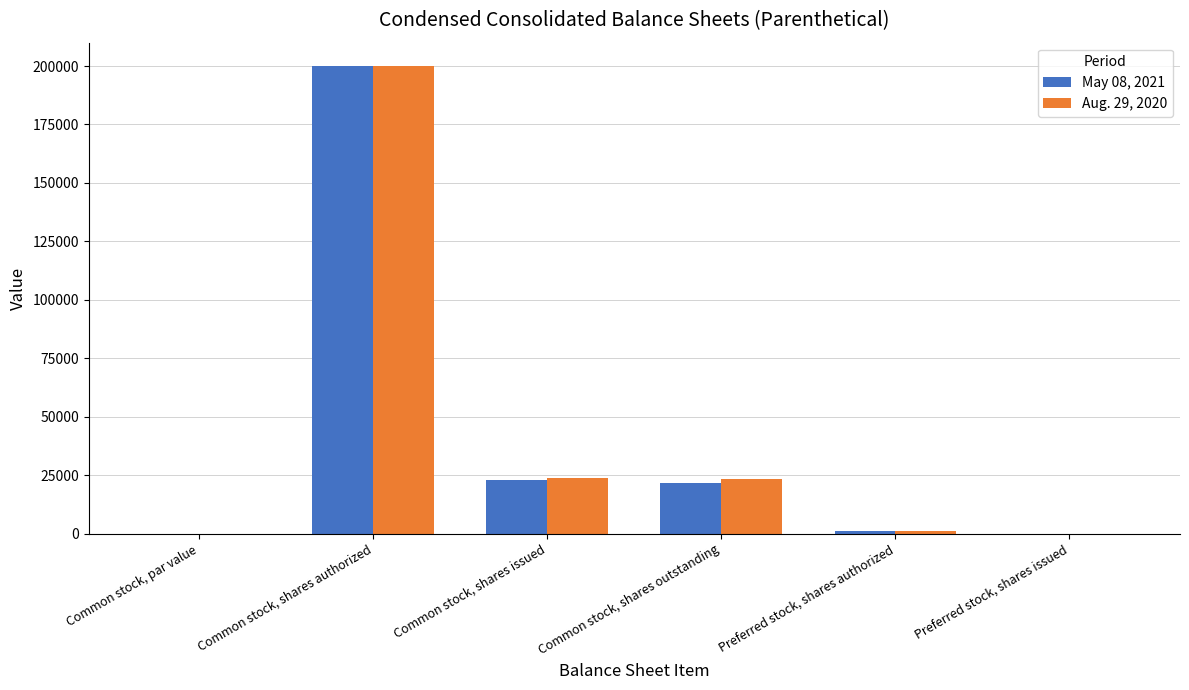

How many groups of bars are there?

6